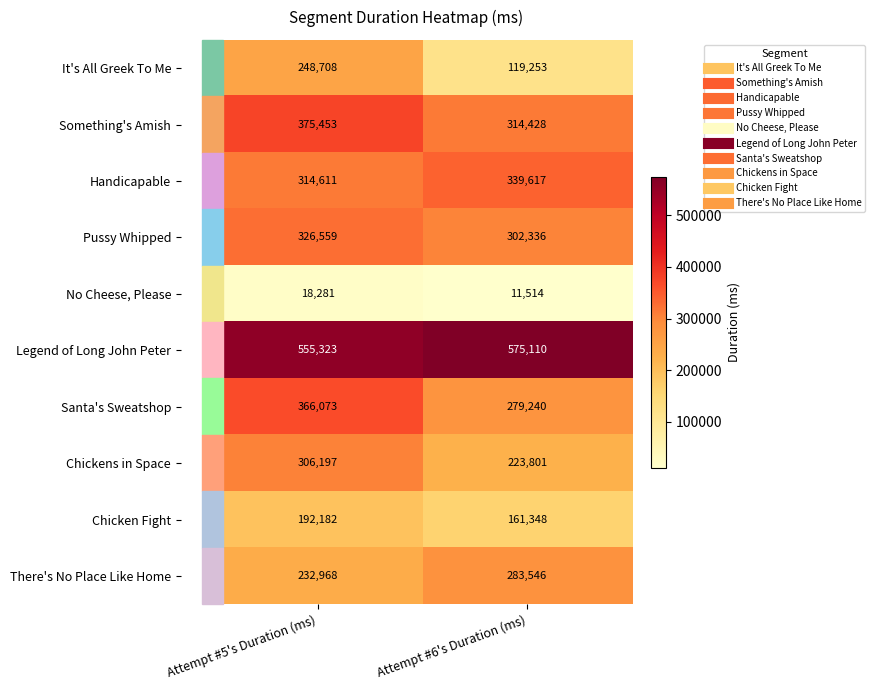

Between Attempt #5's Duration (ms) and Attempt #6's Duration (ms), which series saw the biggest shift?

It's All Greek To Me